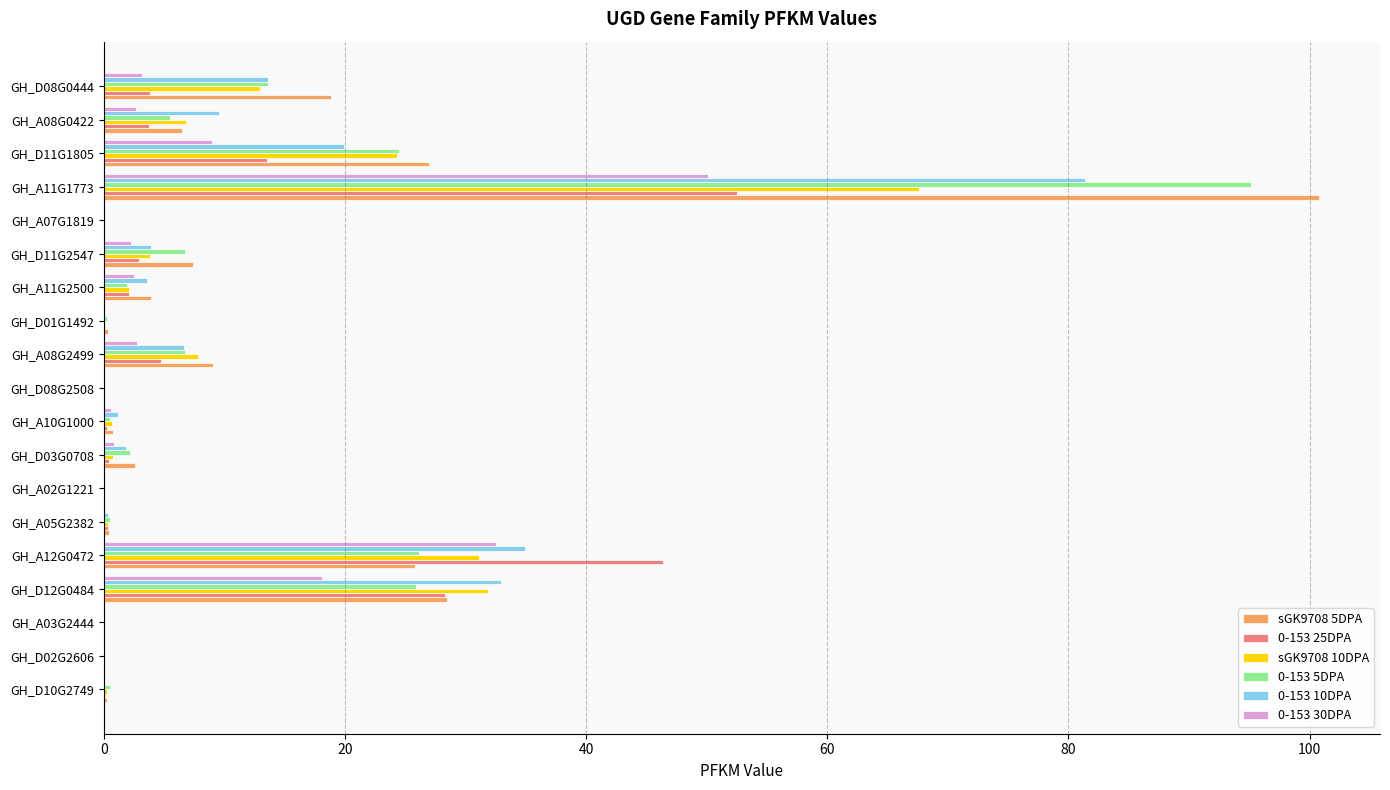

At which category is the sum across all series the highest?

GH_A11G1773